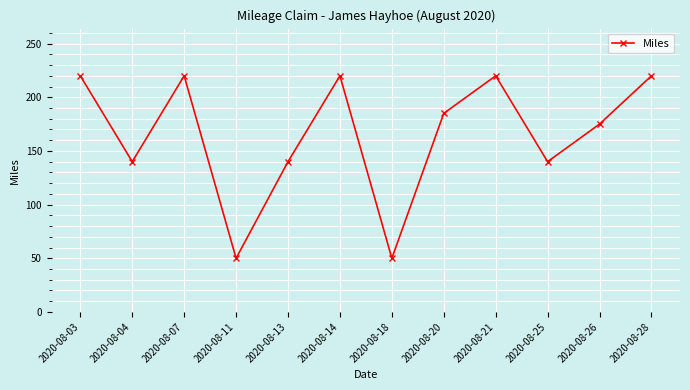

What is the value of the 11th point from the left?

175